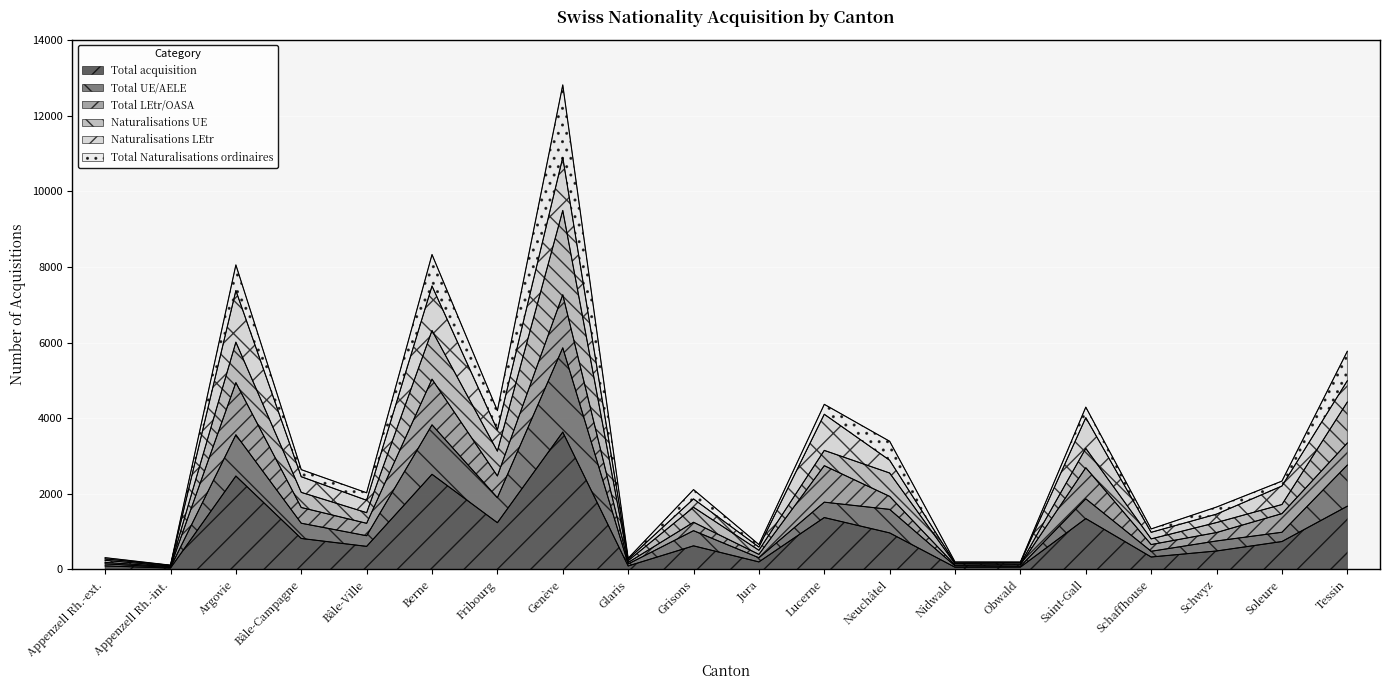

Which category has the lowest value in the Total acquisition series?

Appenzell Rh.-int.